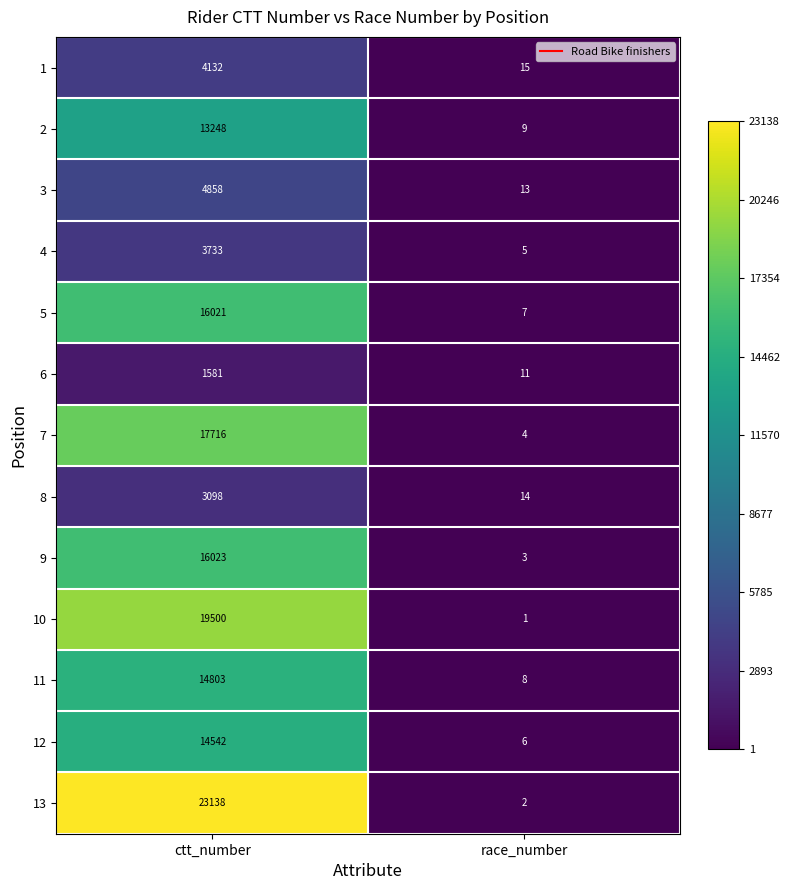

What is the maximum value shown in the chart?

23138